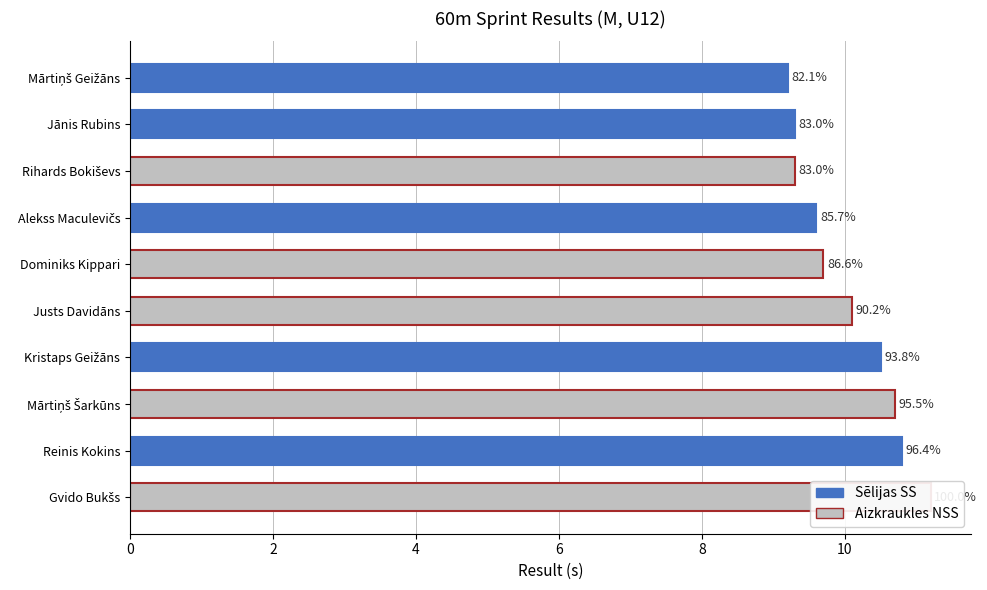

What is the difference between the maximum and minimum values?

2.0